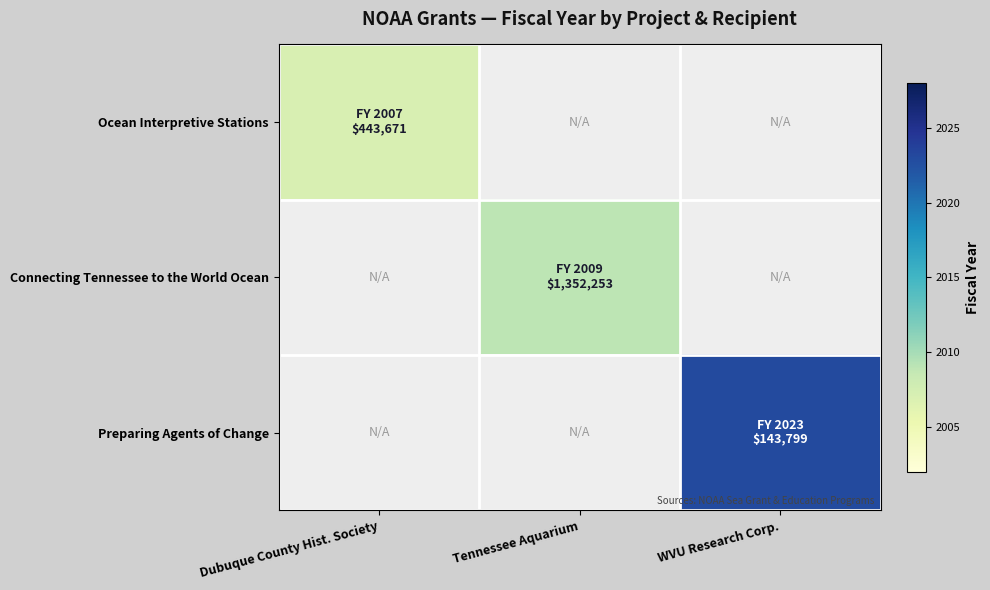

Rank the series by their maximum value, from lowest to highest.

Ocean Interpretive Stations, Connecting Tennessee to the World Ocean, Preparing Agents of Change